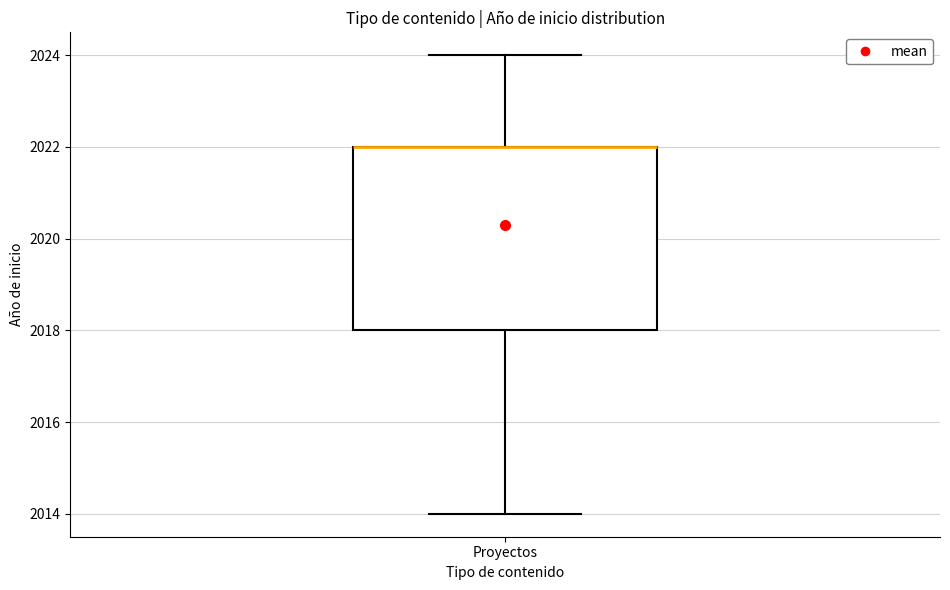

Transcribe this box plot: give where the median line is, the range the box spans, and where the two whiskers end, as read against the y-axis. The values are not printed on the chart, so give them approximately, as read against the axis.

median 2022 (drawn on the box's upper edge), box 2018 to 2022, whiskers 2014 to 2024